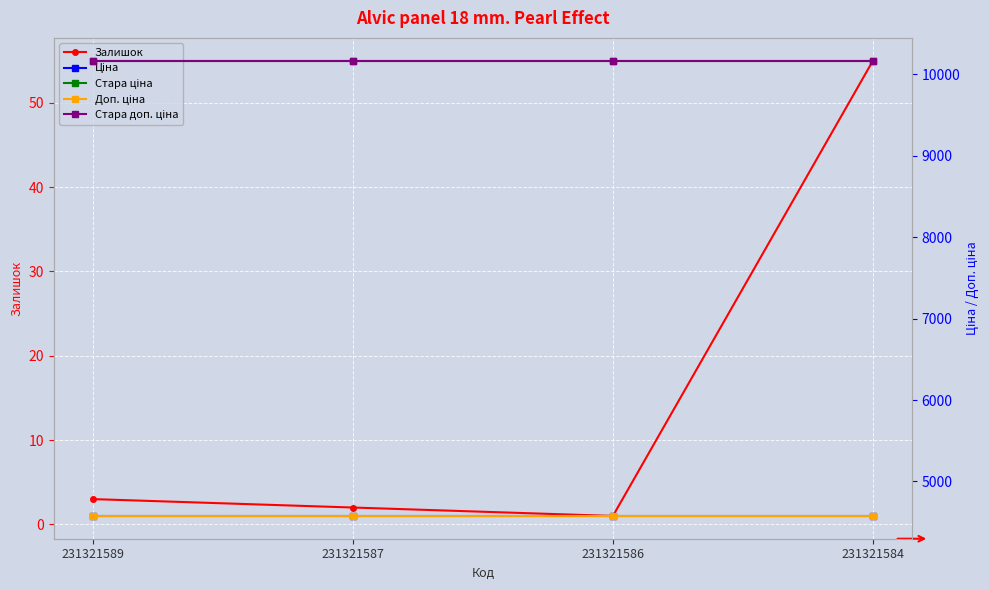

The value of Стара ціна at 231321584 is 10170.1. True or false?

True